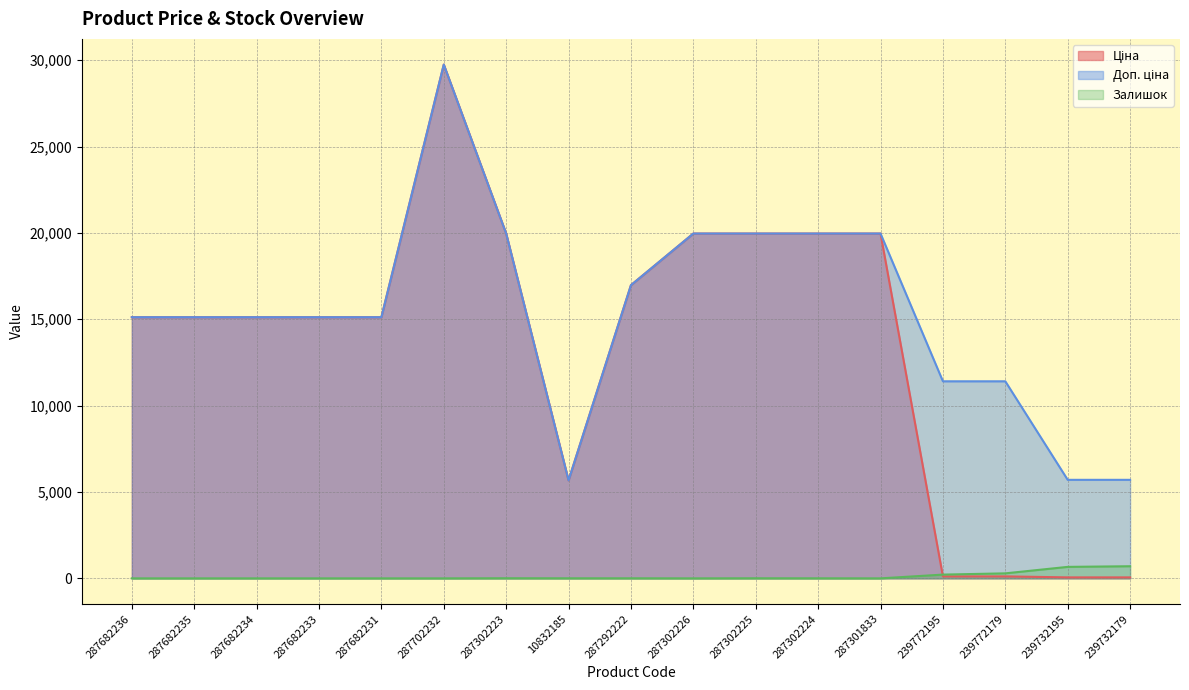

Reading right to left, what are all the values shown in this chart?

Ціна: 239732179=57.0	239732195=57.0	239772179=114.1	239772195=114.1	287301833=19964.2	287302224=19964.2	287302225=19964.2	287302226=19964.2	287292222=16976.3	10832185=5673.8	287302223=19964.2	287702232=29747.2	287682231=15120.0	287682233=15120.0	287682234=15120.0	287682235=15120.0	287682236=15120.0
Доп. ціна: 239732179=5705.0	239732195=5705.0	239772179=11410.0	239772195=11410.0	287301833=19964.2	287302224=19964.2	287302225=19964.2	287302226=19964.2	287292222=16976.3	10832185=5673.8	287302223=19964.2	287702232=29747.2	287682231=15120.0	287682233=15120.0	287682234=15120.0	287682235=15120.0	287682236=15120.0
Залишок: 239732179=702.0	239732195=665.0	239772179=290.0	239772195=218.0	287301833=0.0	287302224=3.0	287302225=5.0	287302226=0.0	287292222=4.0	10832185=4.0	287302223=7.0	287702232=0.0	287682231=0.0	287682233=0.0	287682234=0.0	287682235=0.0	287682236=0.0